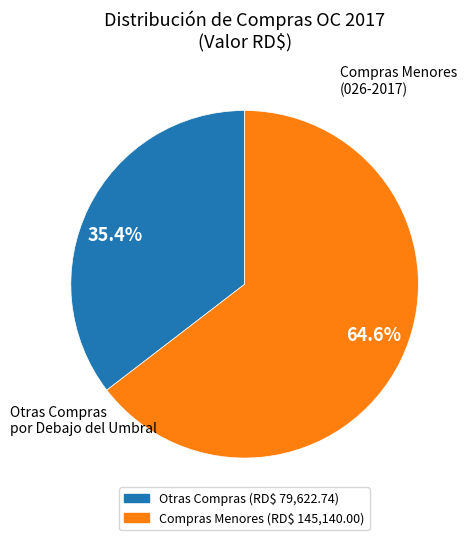

What is the largest slice in the pie chart?

64.6%